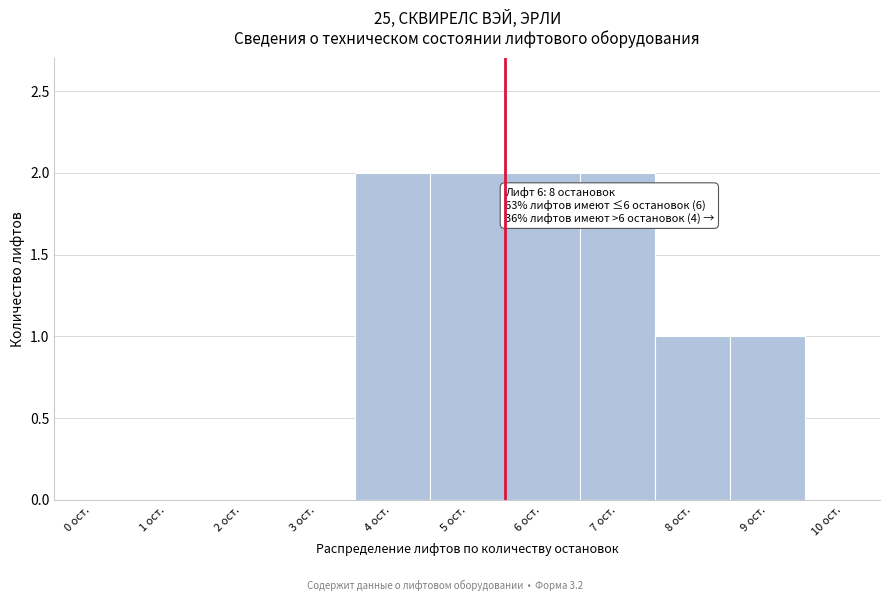

Reading left to right, extract all data points from this chart.

0 ост.=0	1 ост.=0	2 ост.=0	3 ост.=0	4 ост.=2	5 ост.=2	6 ост.=2	7 ост.=2	8 ост.=1	9 ост.=1	10 ост.=0